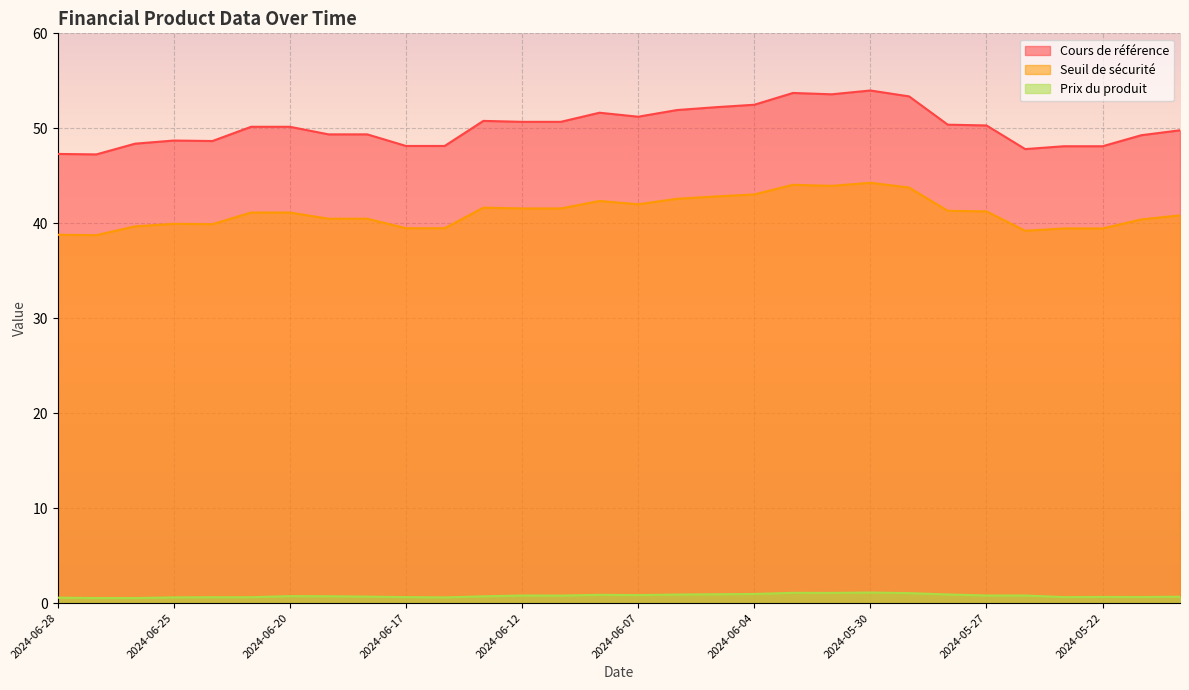

What is the smallest value displayed?

0.5